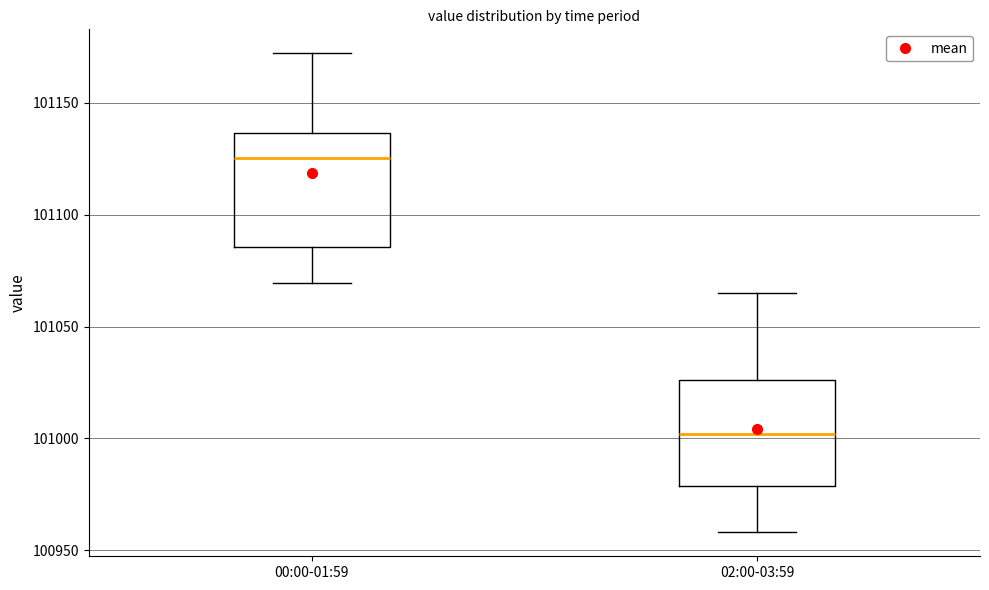

Which box has the highest median line?

00:00-01:59